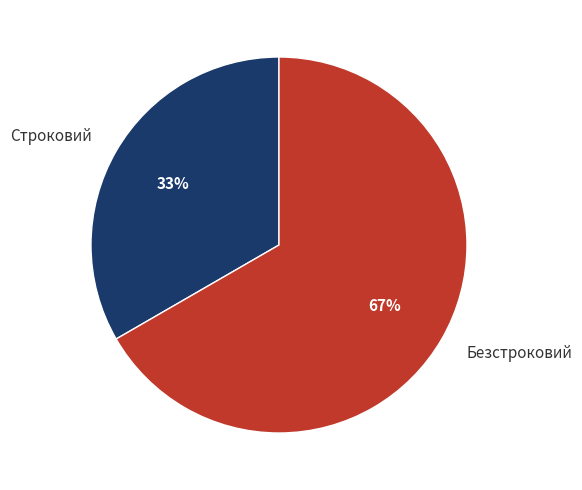

True or false: Безстроковий accounts for 67% of the total.

True